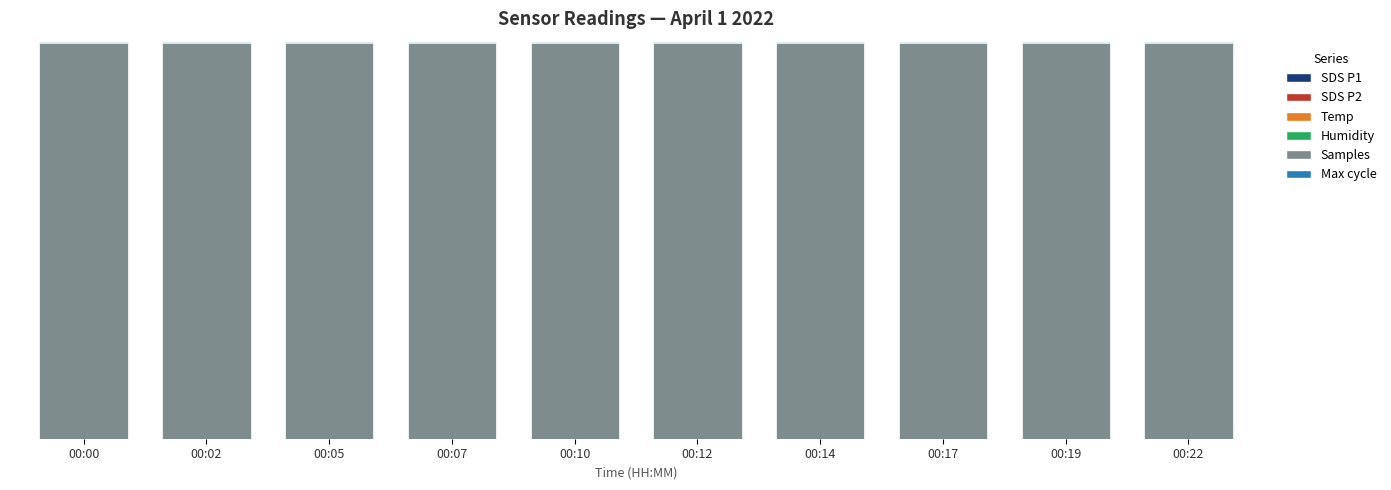

Between 00:00 and 00:14, which series saw the biggest shift?

Max cycle